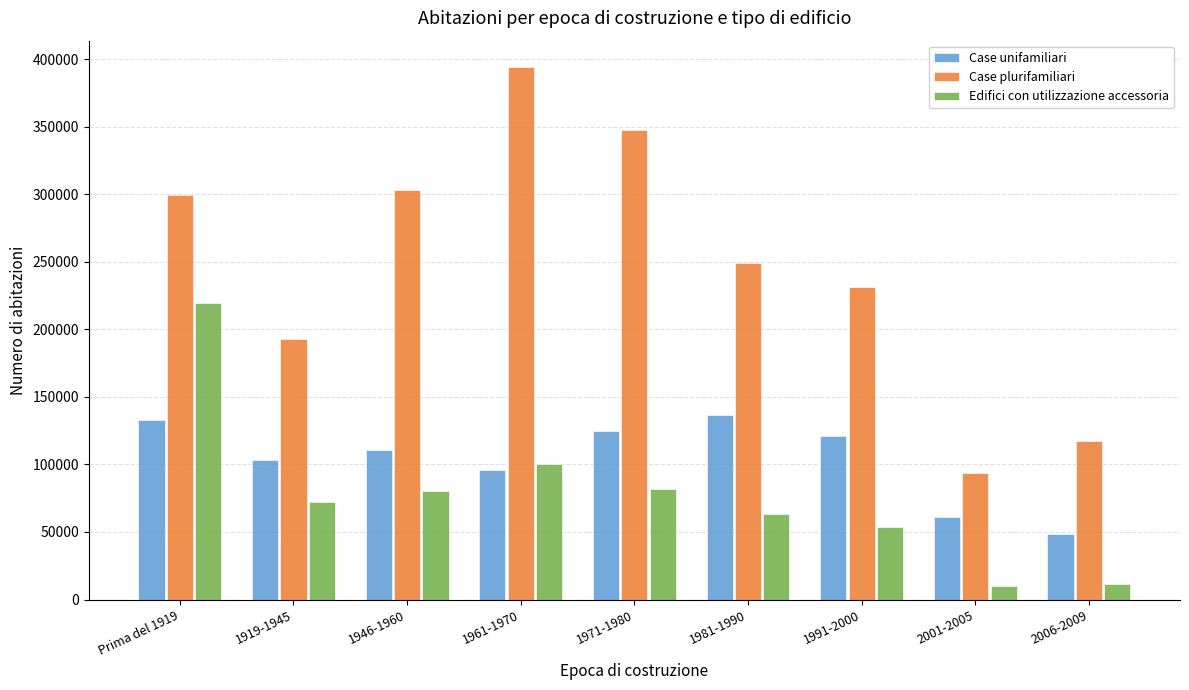

What is the sum of all Edifici con utilizzazione accessoria values?

693529